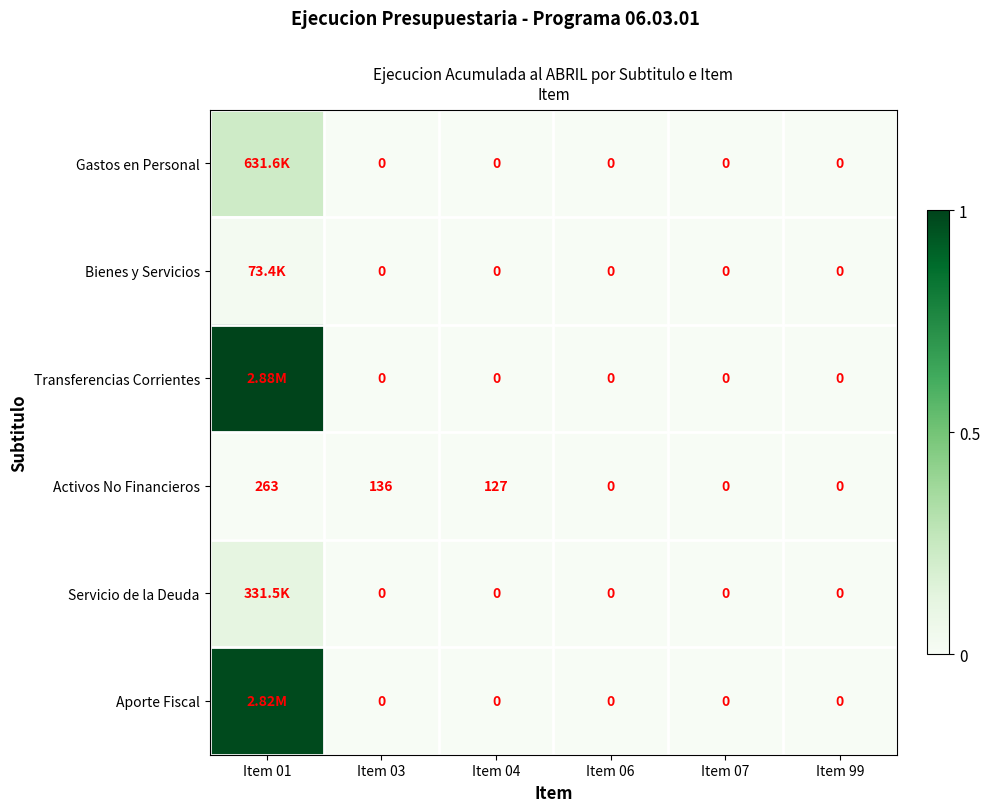

How many data points does each series have?

6